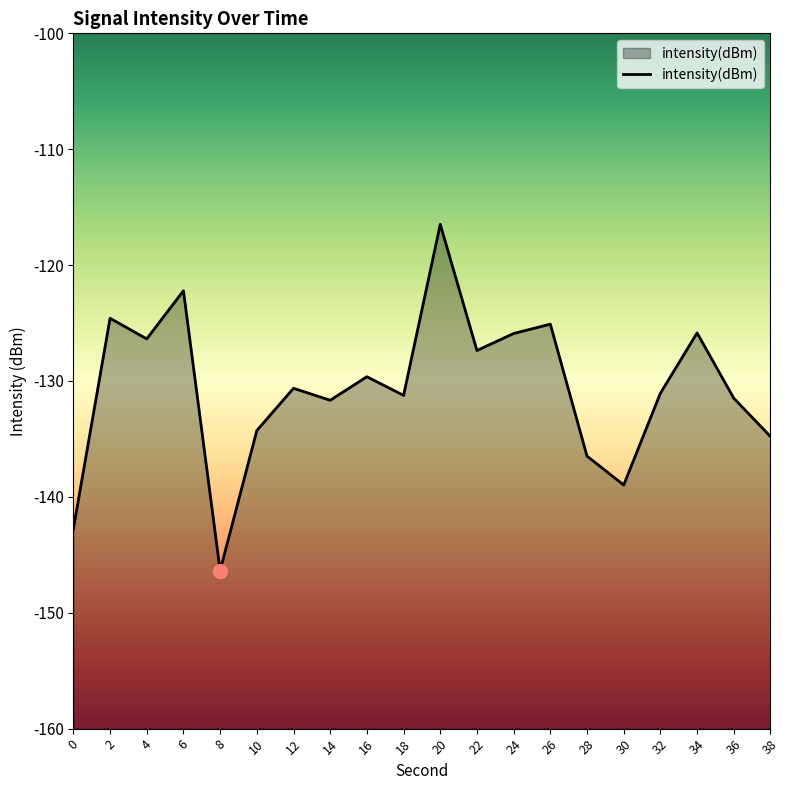

What is the greatest value displayed?

-116.5